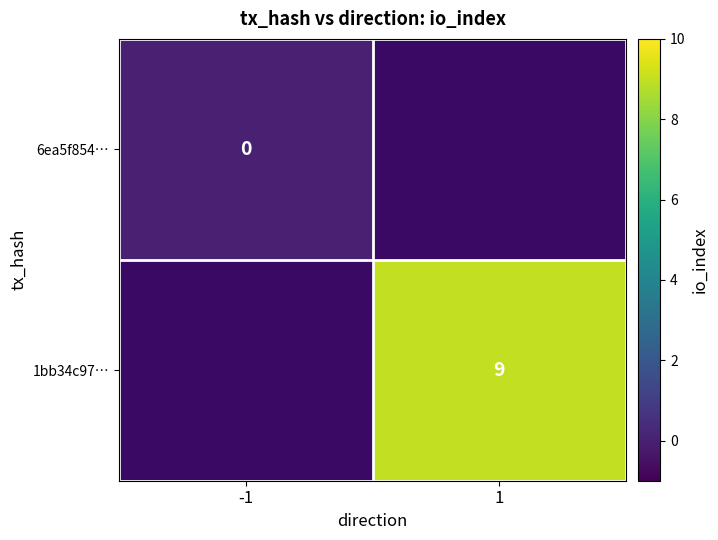

The value of 1bb34c97… at 1 is 9. True or false?

True